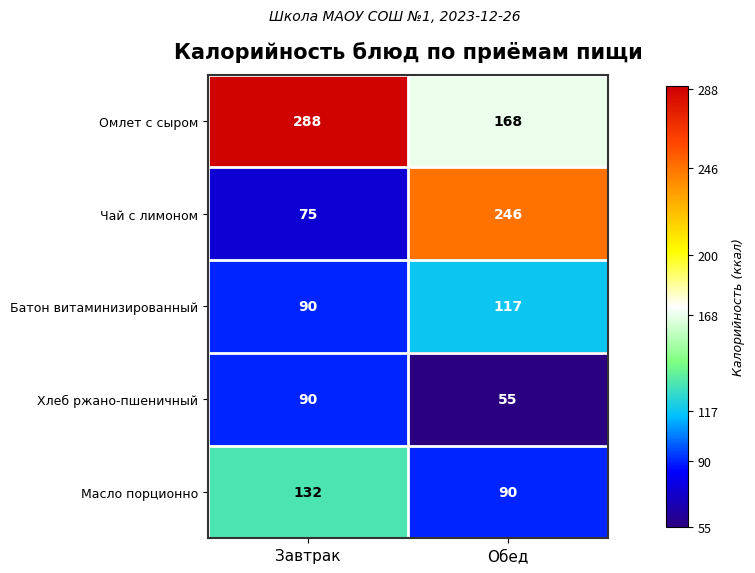

Between Завтрак and Обед, which series saw the biggest shift?

Чай с лимоном